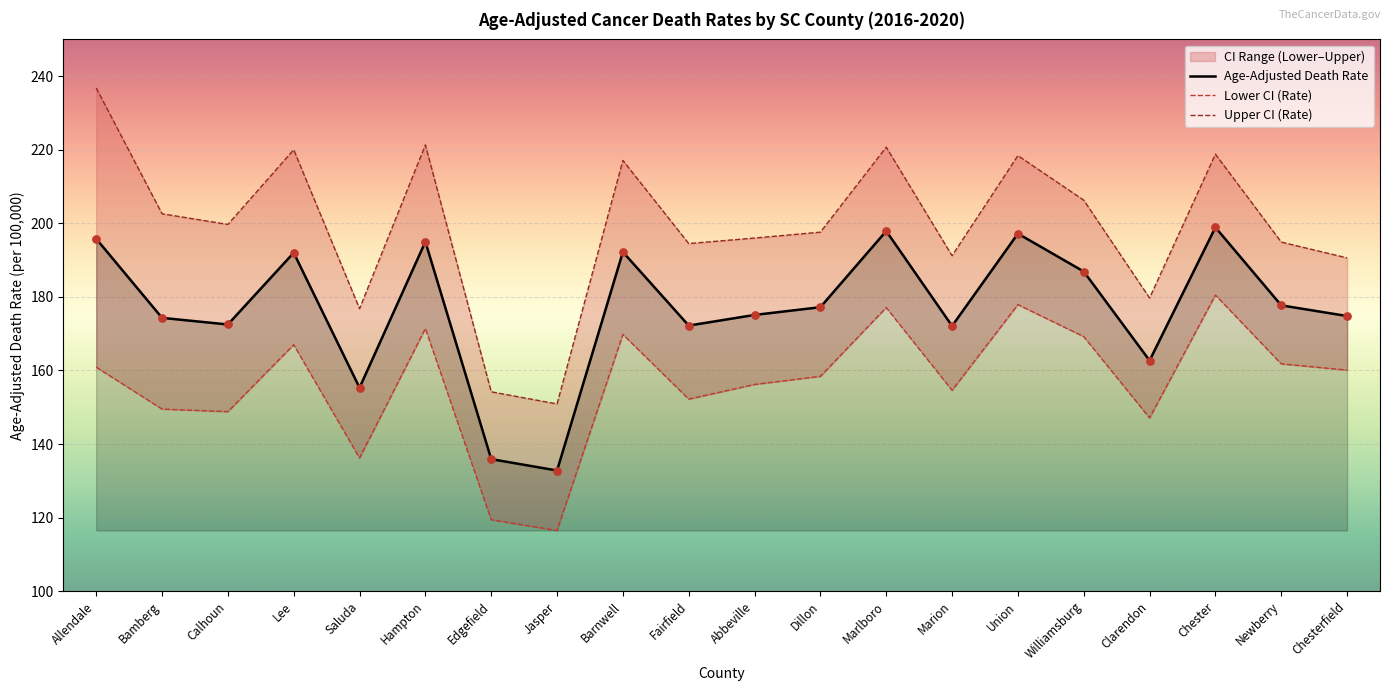

What is the total value across all series at Union?

593.5